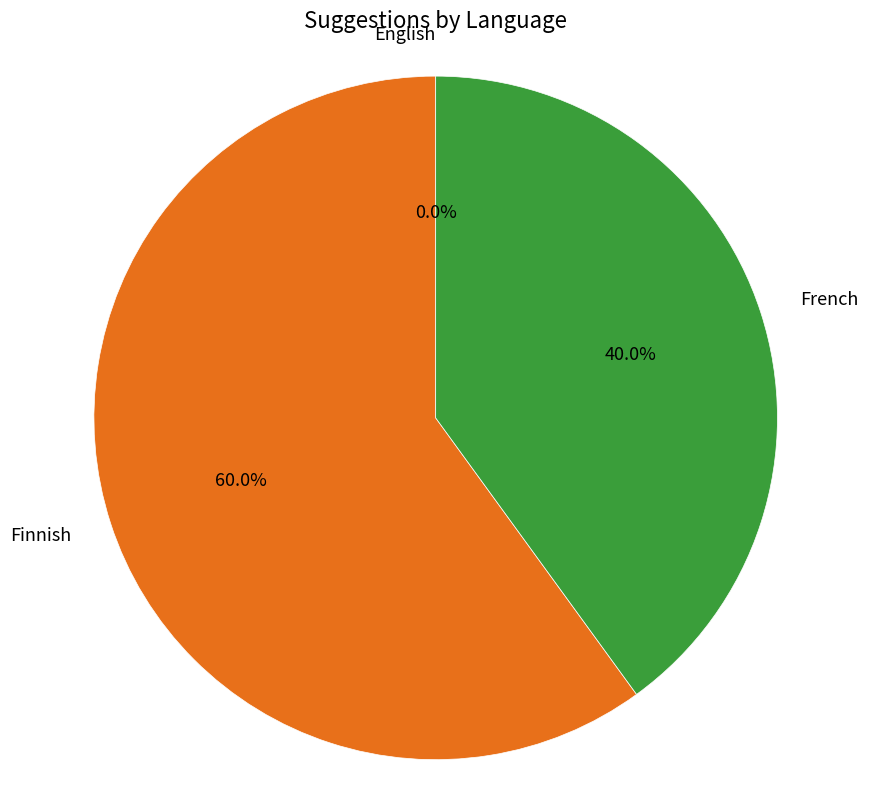

Which category has the biggest portion of the pie?

Finnish